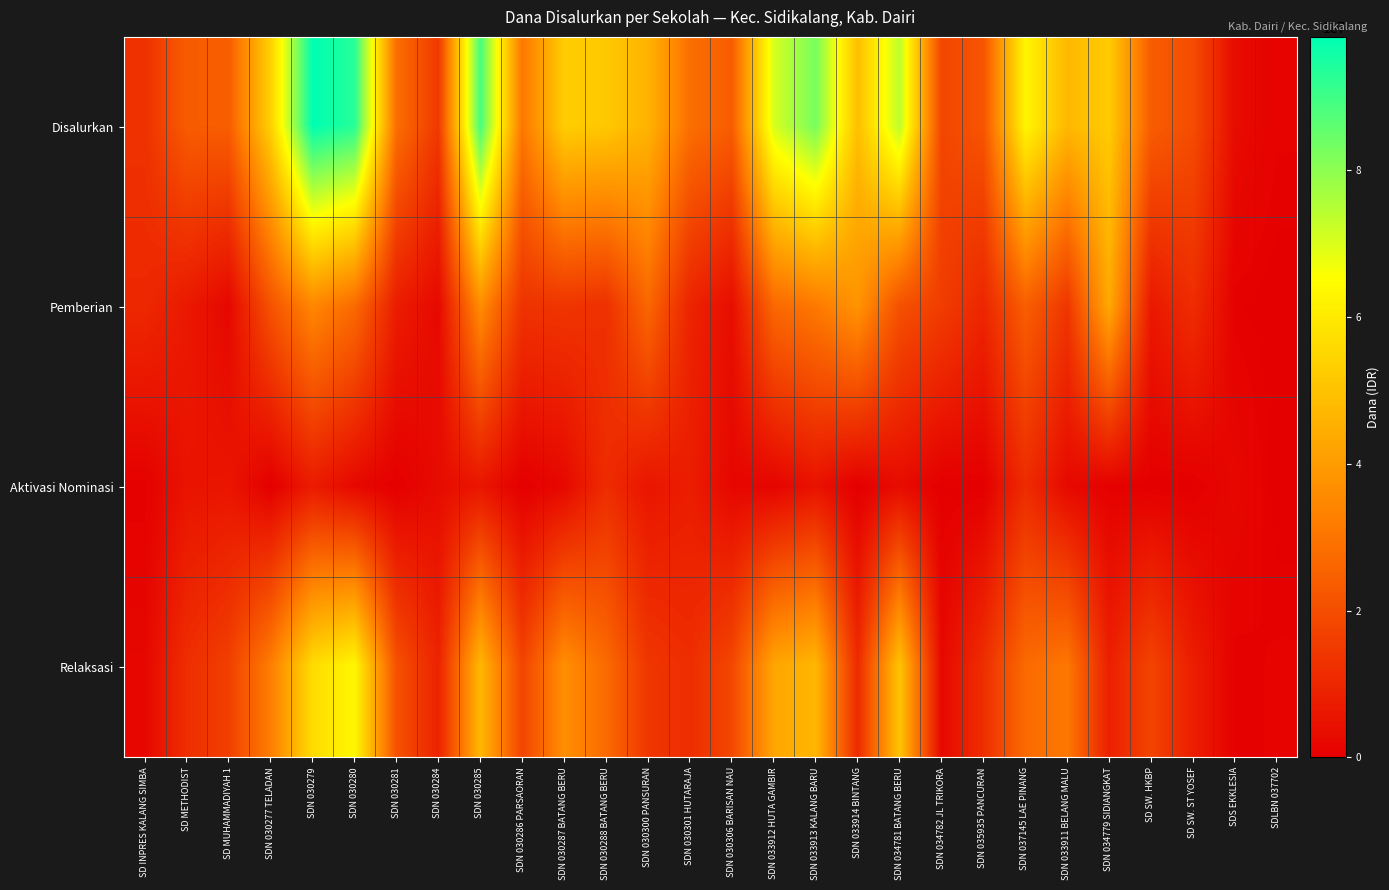

Between SDN 035935 PANCURAN and SDN 030288 BATANG BERU, which is larger?

SDN 030288 BATANG BERU